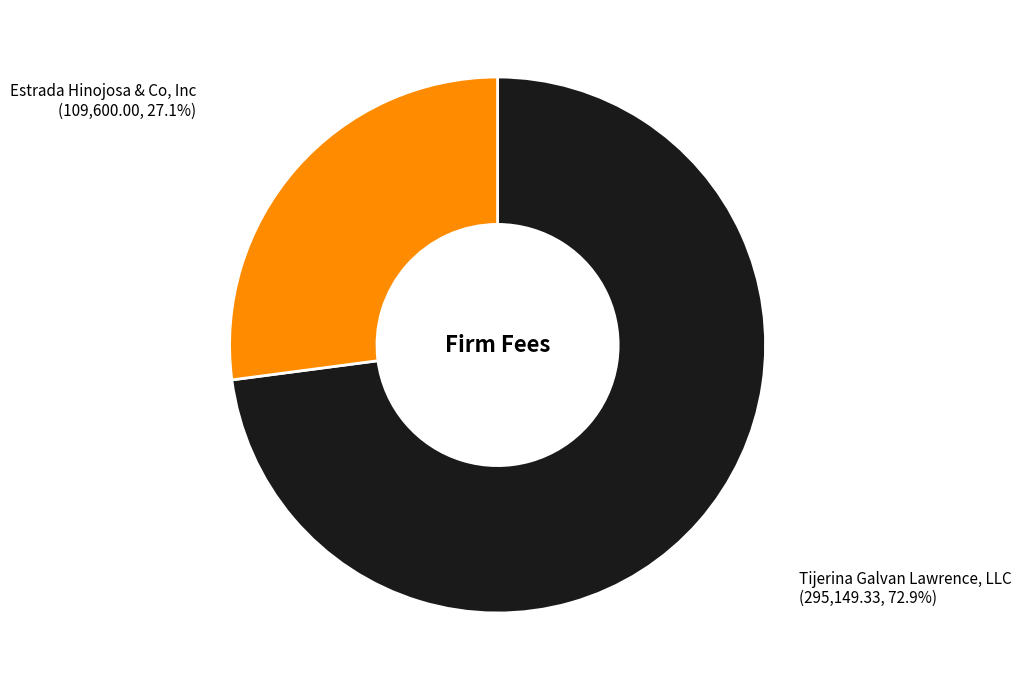

Is there any slice that represents more than half of the pie?

Yes